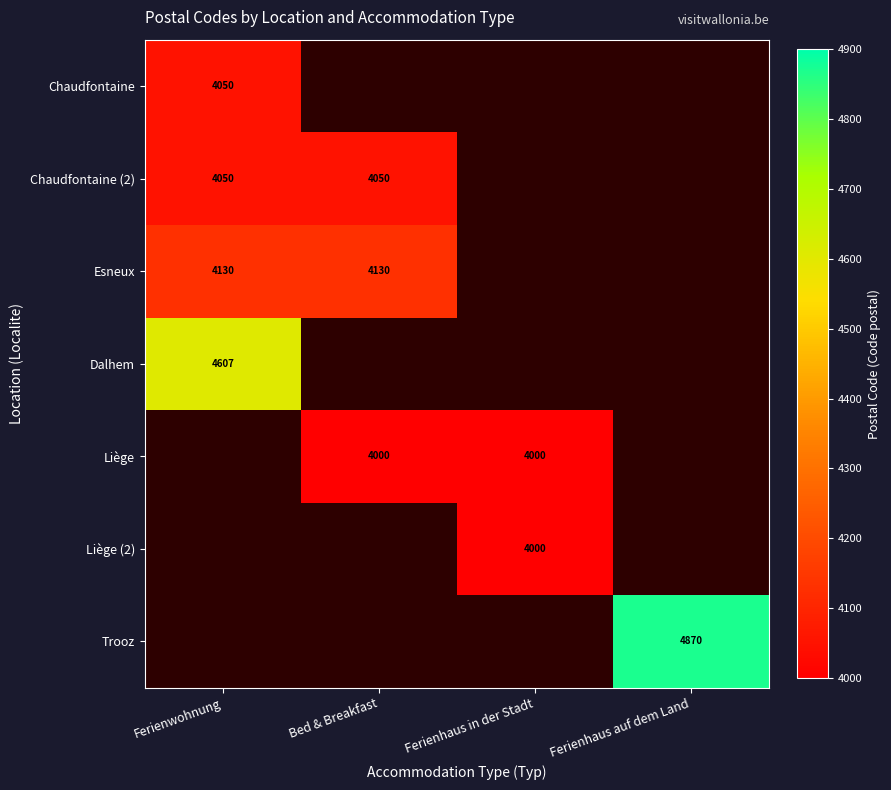

The value of Liège (2) at Ferienhaus in der Stadt is 4000. True or false?

True